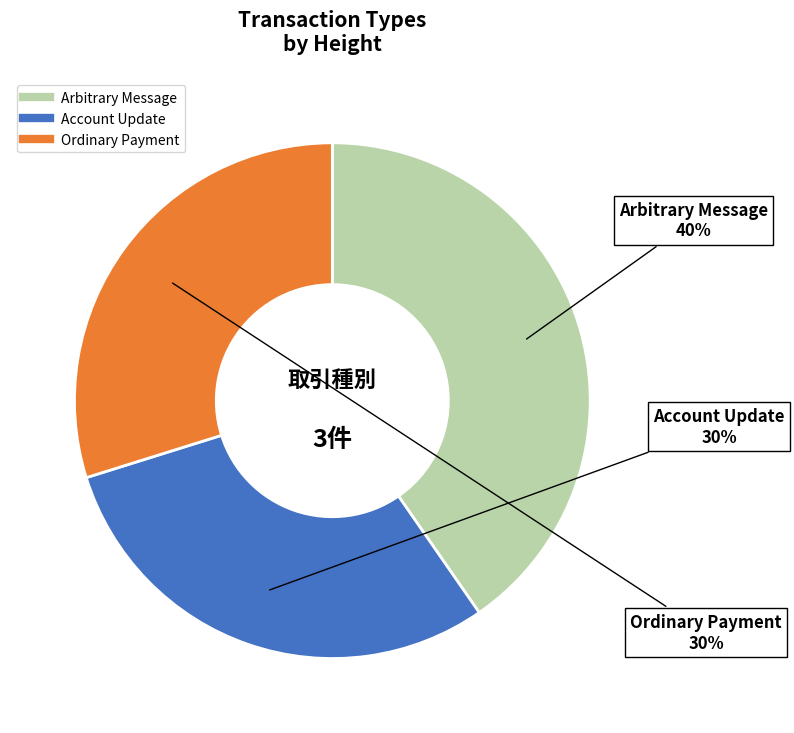

To the nearest percent, what is the average slice percentage?

33%